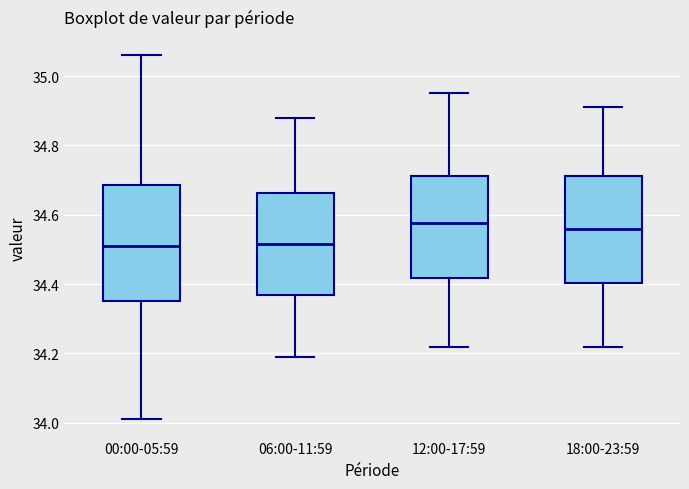

Reading left to right, transcribe this box plot: for each box, give where its median line is, the range the box spans, and where its two whiskers end, as read against the y-axis. The values are not printed on the chart, so give them approximately, as read against the axis.

00:00-05:59: median 34.52, box 34.36 to 34.68, whiskers 34.02 to 35.06
06:00-11:59: median 34.52, box 34.36 to 34.66, whiskers 34.20 to 34.88
12:00-17:59: median 34.58, box 34.42 to 34.72, whiskers 34.22 to 34.96
18:00-23:59: median 34.56, box 34.40 to 34.72, whiskers 34.22 to 34.92